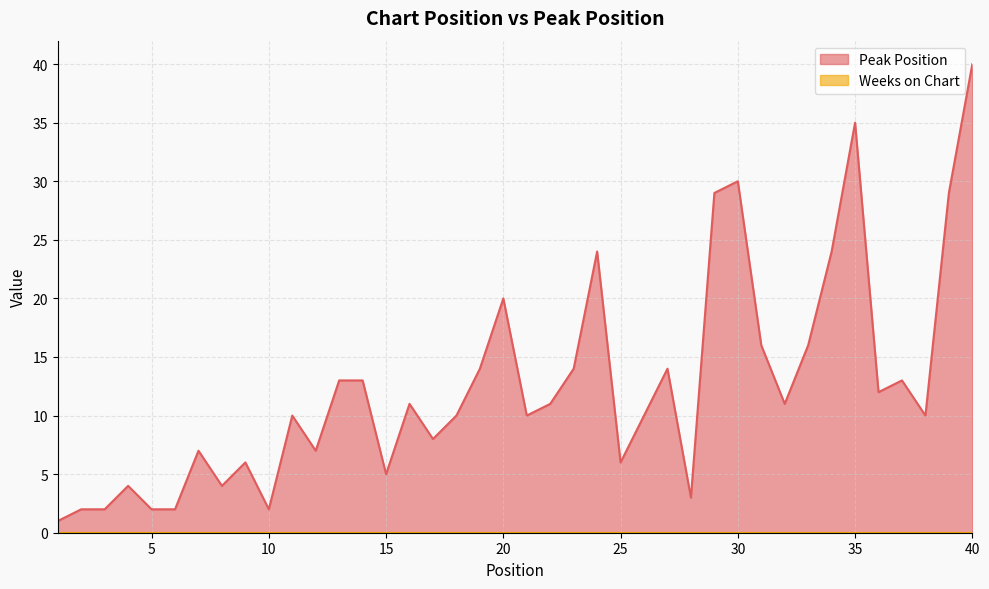

Reading left to right, transcribe all the data shown in this chart.

1	2	2	4	2	2	7	4	6	2	10	7	13	13	5	11	8	10	14	20	10	11	14	24	6	10	14	3	29	30	16	11	16	24	35	12	13	10	29	40